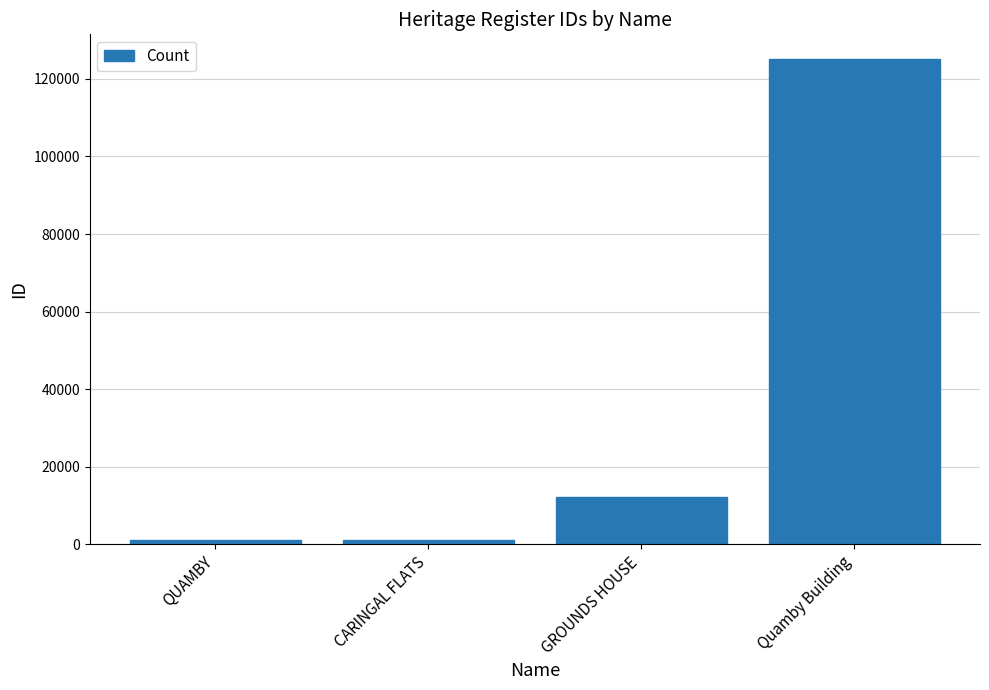

Which label corresponds to the largest value in the chart?

Quamby Building